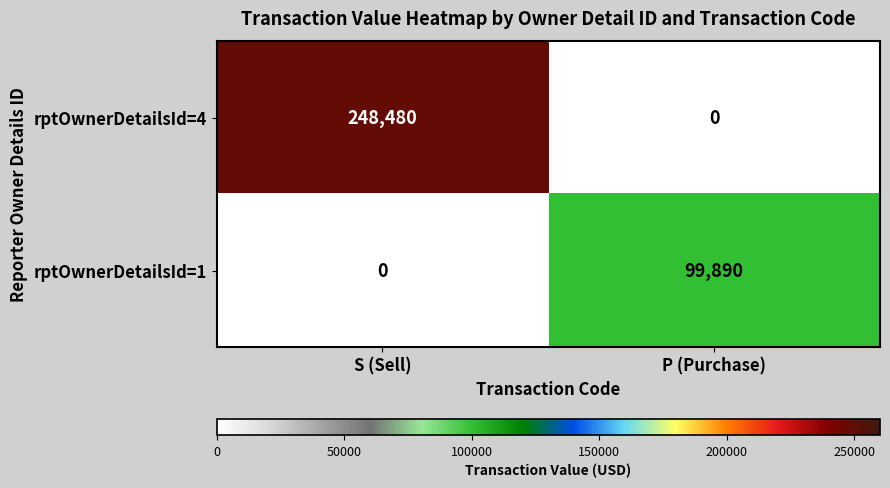

At which category is the sum across all series the highest?

S (Sell)